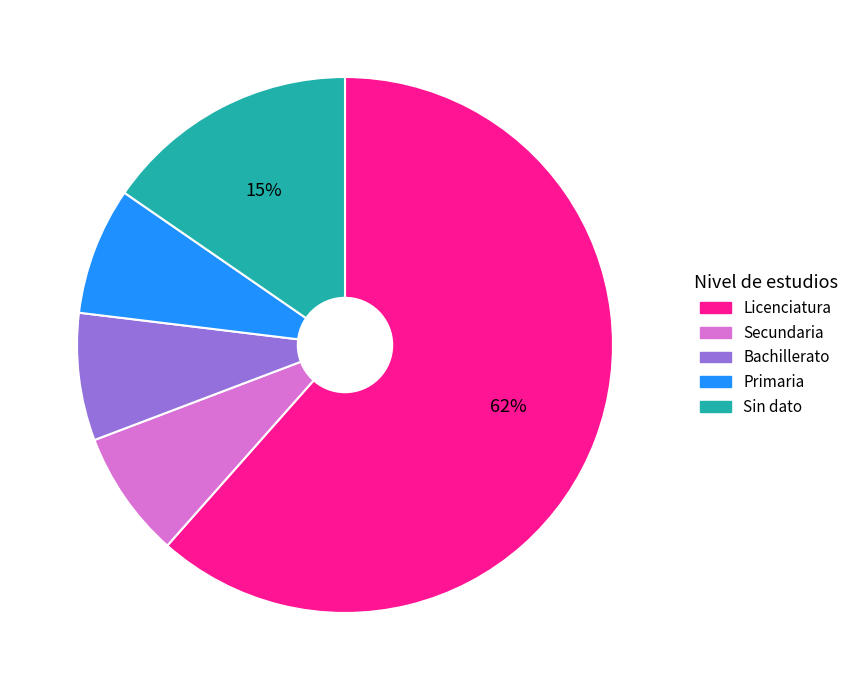

To the nearest percent, what is the combined percentage of Sin dato and Primaria?

23%